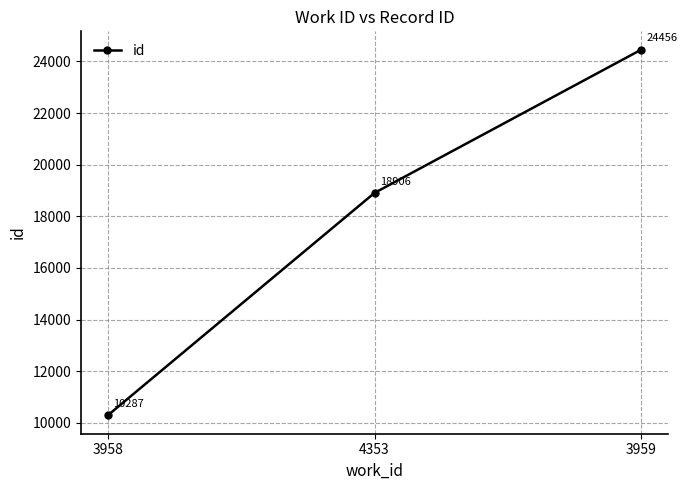

Approximately how many times larger is the value at 4353 compared to 3959?

0.8